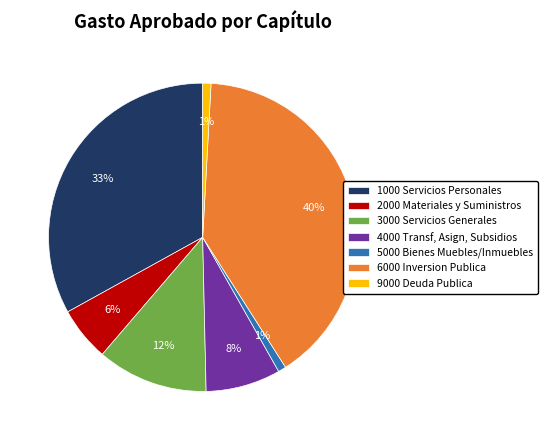

What is the largest slice in the pie chart?

6000 Inversion Publica